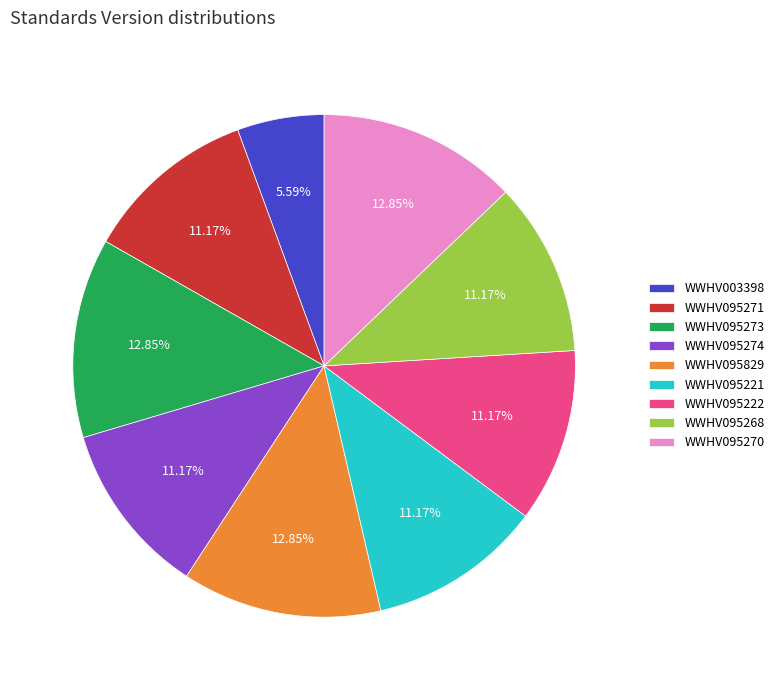

To the nearest percent, what is the difference between the WWHV095829 and WWHV095222 slice percentages?

2%